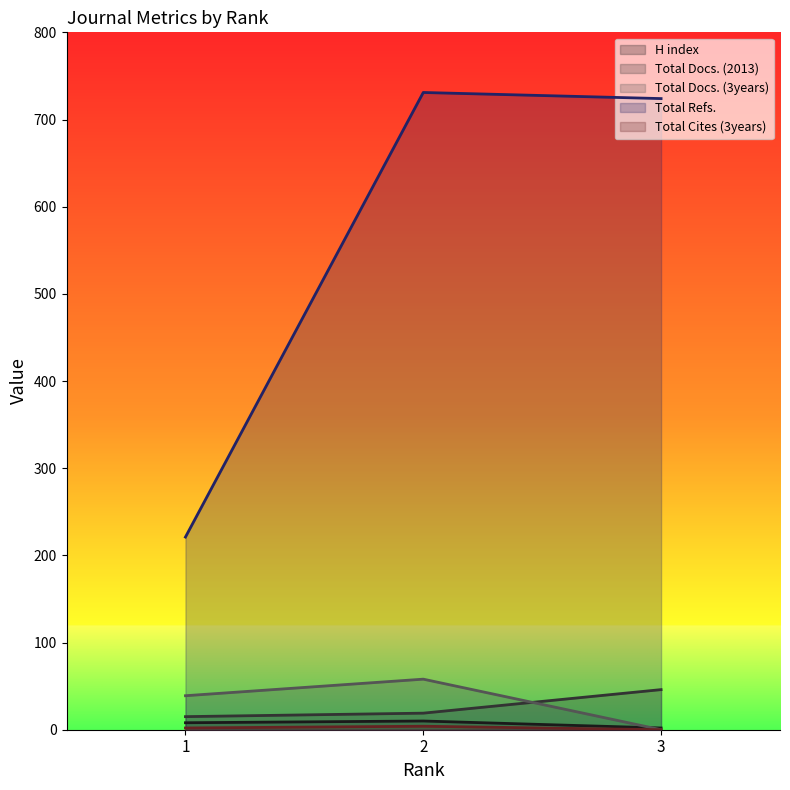

The Total Docs. (3years) series shows 0 at 3. True or false?

True